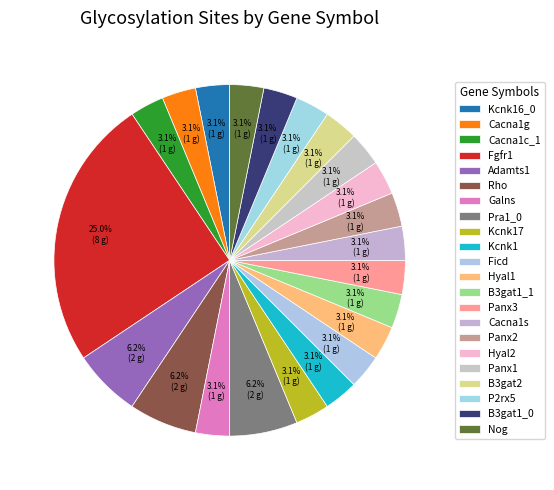

What percentage is the Fgfr1 slice, to the nearest percent?

25%